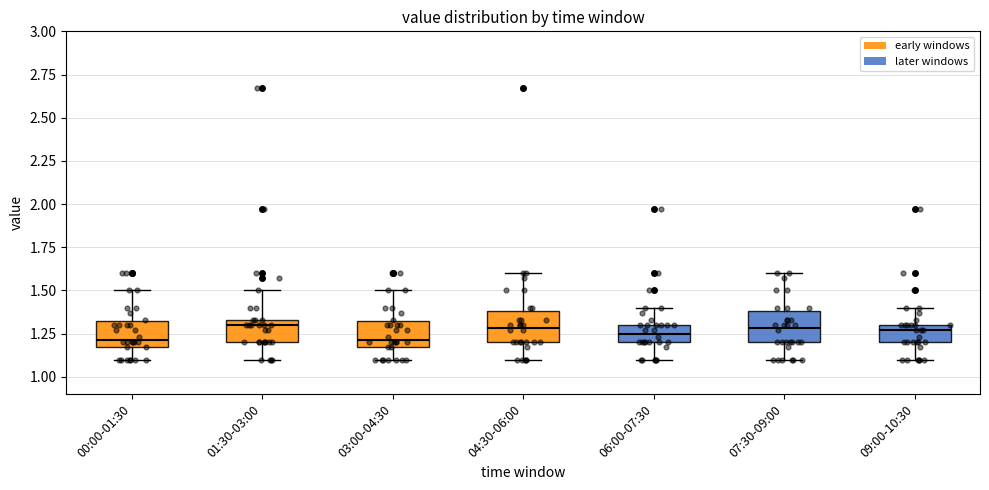

Reading left to right, transcribe this box plot: for each box, give where its median line is, the range the box spans, and where its two whiskers end, as read against the y-axis. The values are not printed on the chart, so give them approximately, as read against the axis.

00:00-01:30: median 1.20, box 1.15 to 1.30, whiskers 1.10 to 1.50
01:30-03:00: median 1.30, box 1.20 to 1.35, whiskers 1.10 to 1.50
03:00-04:30: median 1.20, box 1.15 to 1.30, whiskers 1.10 to 1.50
04:30-06:00: median 1.30, box 1.20 to 1.40, whiskers 1.10 to 1.60
06:00-07:30: median 1.25, box 1.20 to 1.30, whiskers 1.10 to 1.40
07:30-09:00: median 1.30, box 1.20 to 1.40, whiskers 1.10 to 1.60
09:00-10:30: median 1.25, box 1.20 to 1.30, whiskers 1.10 to 1.40